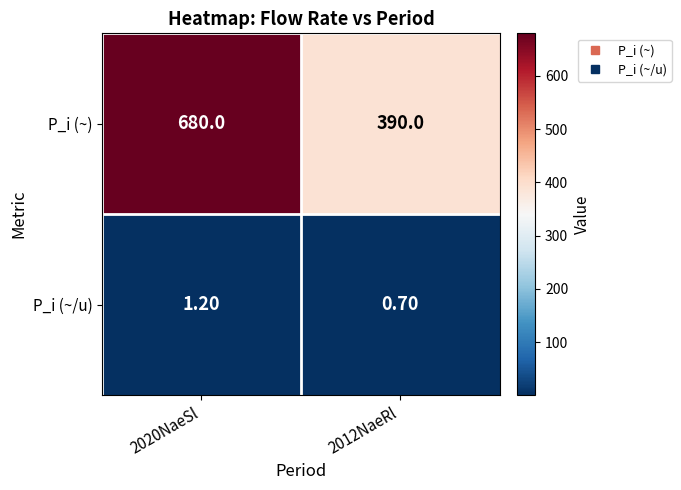

What is the average value of the P_i (~) series?

535.0